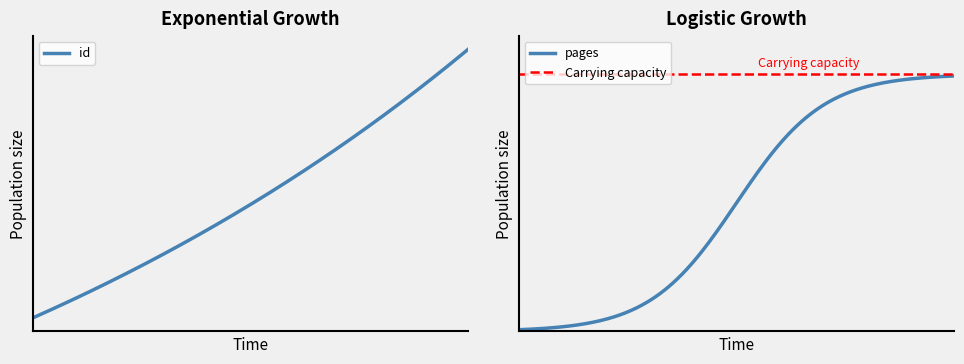

At how many categories does at least one series exceed 33?

5